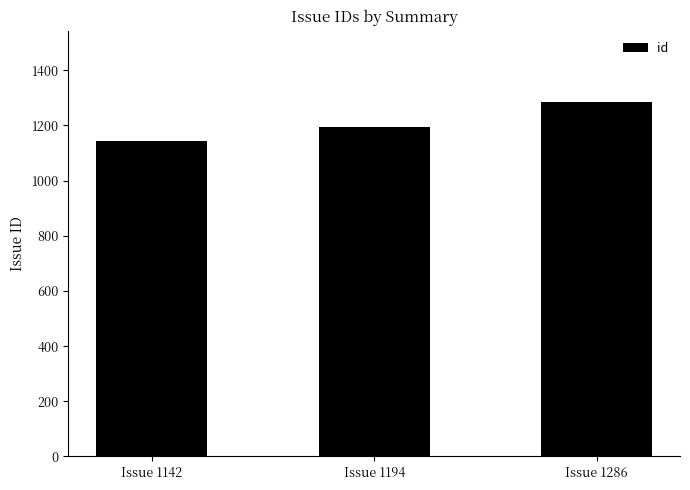

Rank the categories by value from highest to lowest.

Issue 1286, Issue 1194, Issue 1142